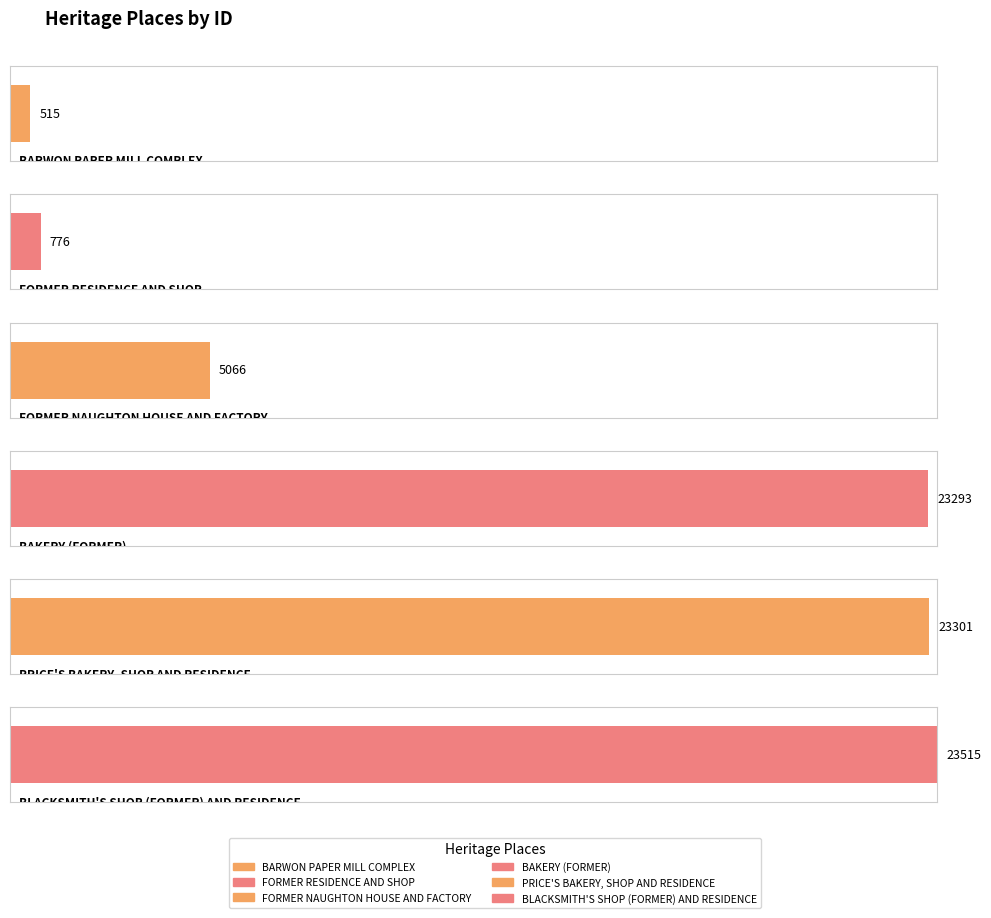

True or false: the data shows 23293 at BAKERY (FORMER).

True